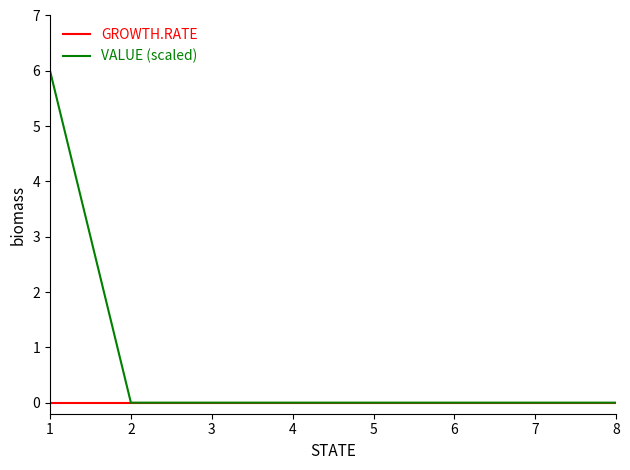

What is the difference between the maximum and minimum values in the VALUE (scaled) series?

6